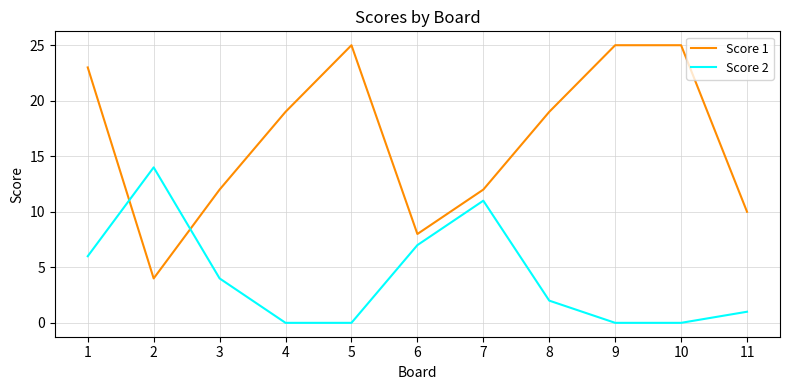

What is the total value across all series at 10?

25